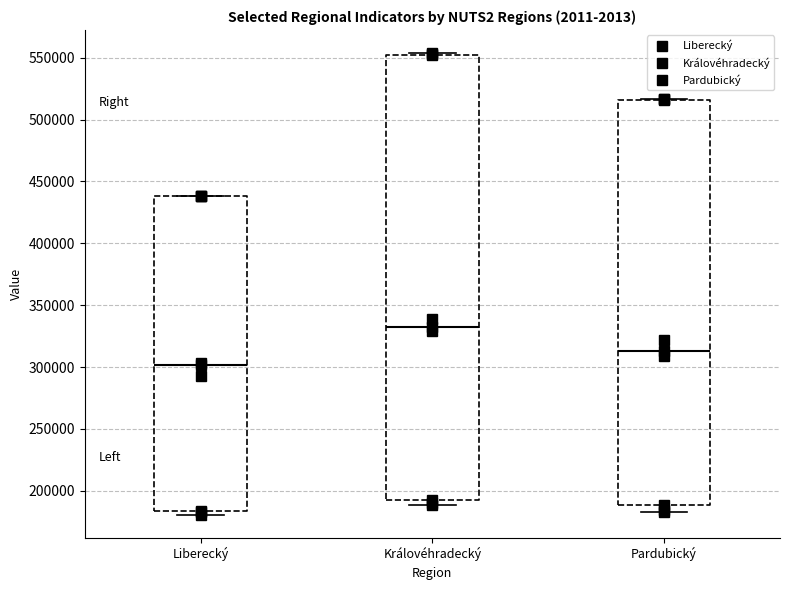

Reading left to right, transcribe this box plot: for each box, give where its median line is, the range the box spans, and where its two whiskers end, as read against the y-axis. The values are not printed on the chart, so give them approximately, as read against the axis.

Liberecký: median 300000, box 185000 to 440000, whiskers 180000 to 440000
Královéhradecký: median 335000, box 195000 to 550000, whiskers 190000 to 555000
Pardubický: median 315000, box 190000 to 515000, whiskers 185000 to 515000